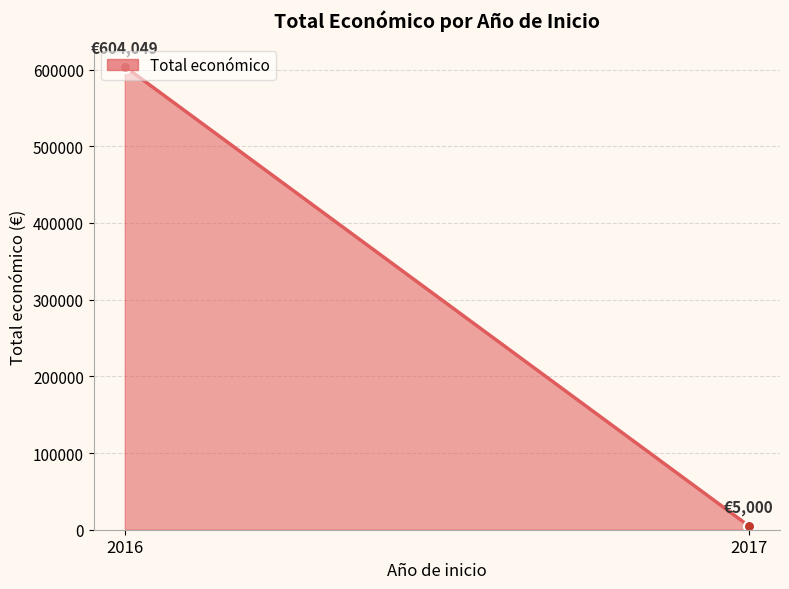

How many data points are less than 6000?

1